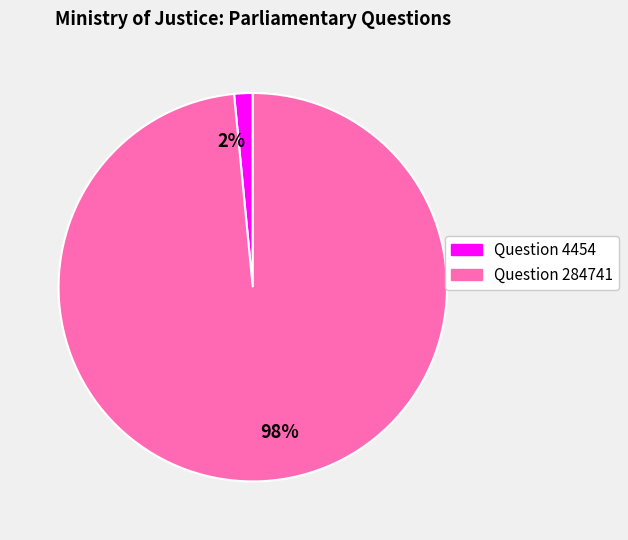

Rank the categories by value from lowest to highest.

Question 4454, Question 284741